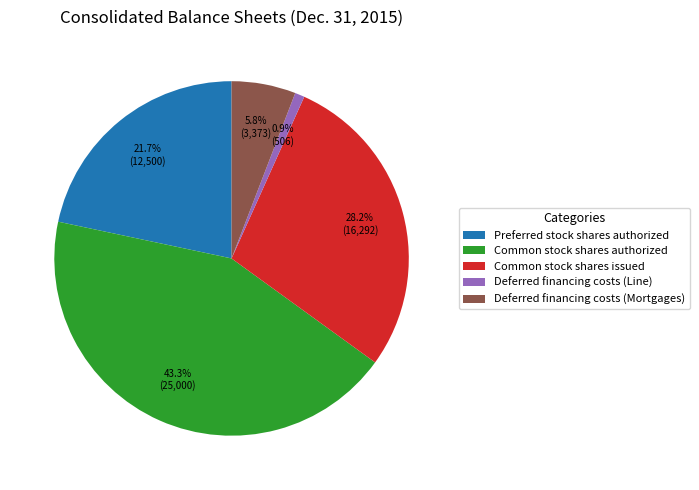

Is it true that Deferred financing costs (Mortgages) is 1% of the pie?

False